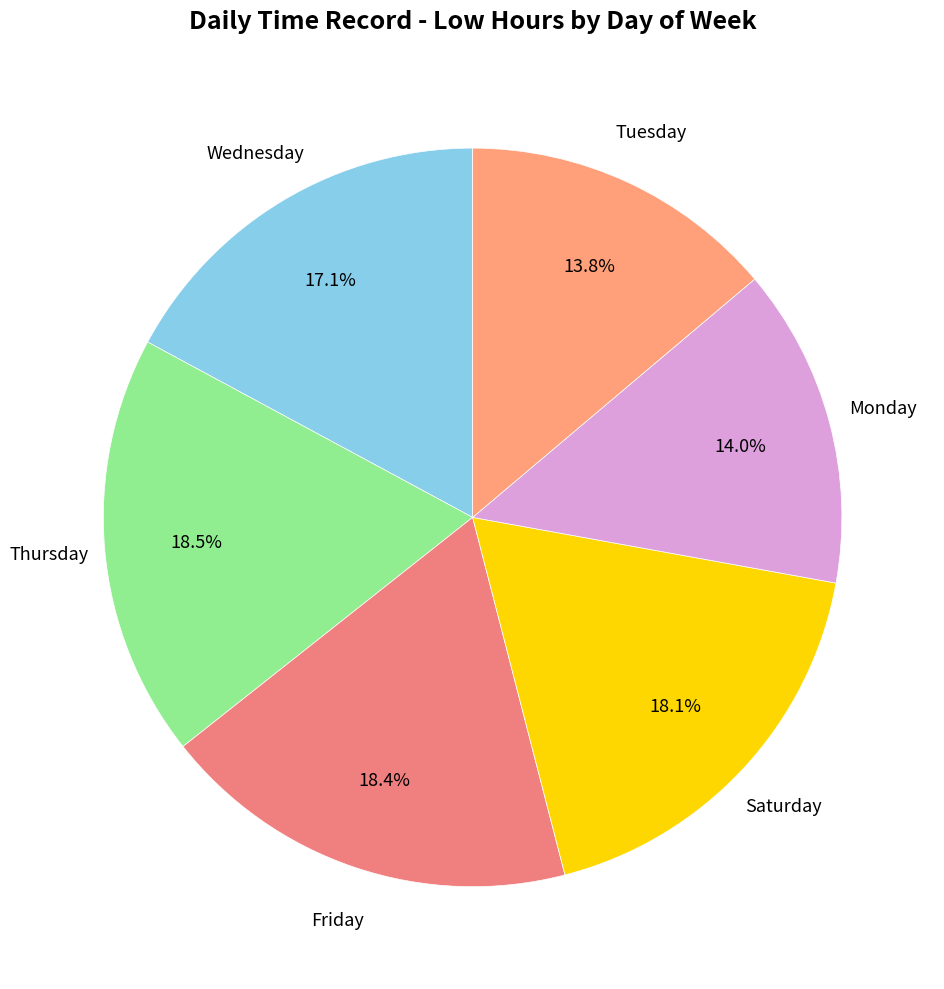

What portion of the pie excludes Wednesday?

82.9%